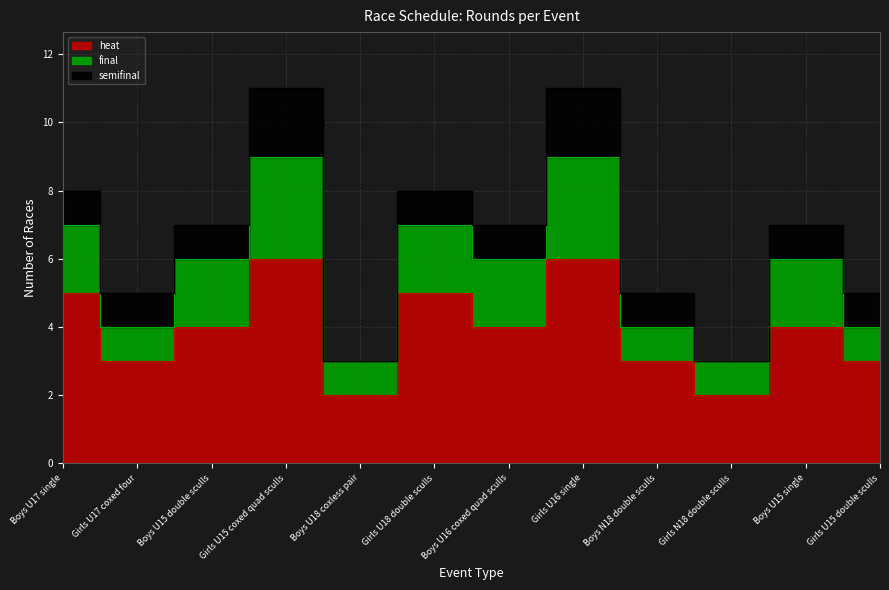

Between Boys U17 single and Girls U17 coxed four, which is larger?

Boys U17 single